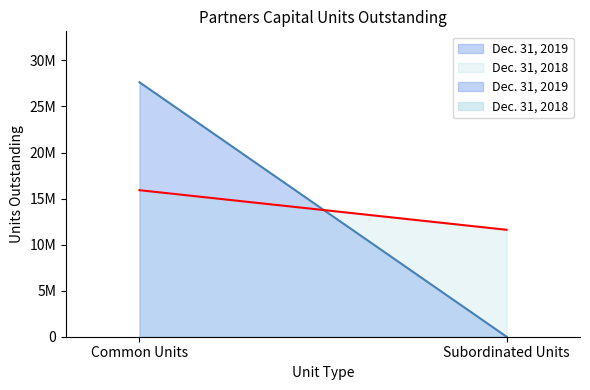

How many Dec. 31, 2019 values are between 0 and 27632824?

2